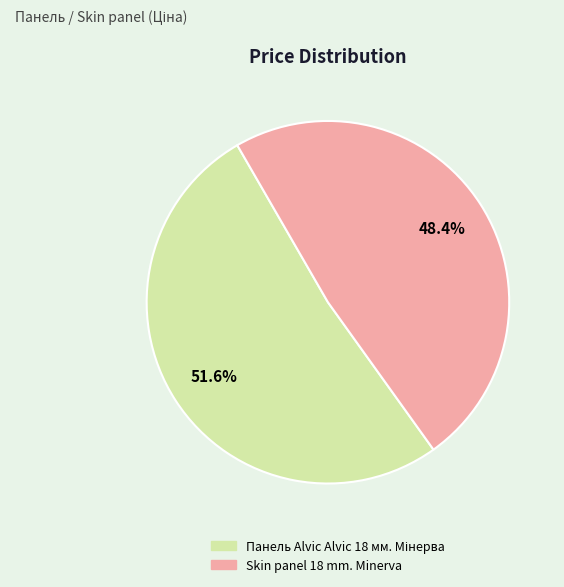

What portion of the pie excludes Skin panel 18 mm. Minerva?

51.6%